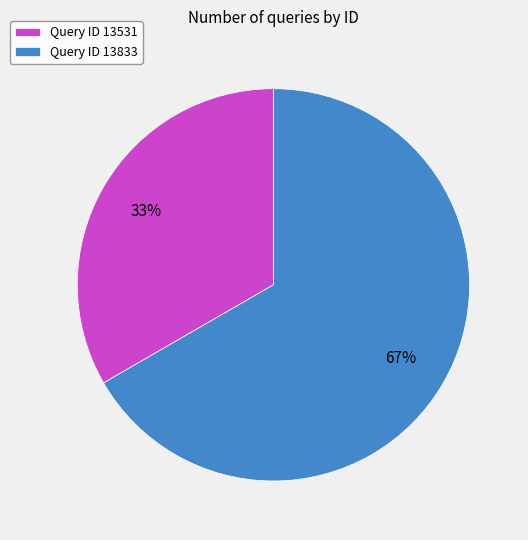

The Query ID 13833 slice represents 54% of the pie. True or false?

False